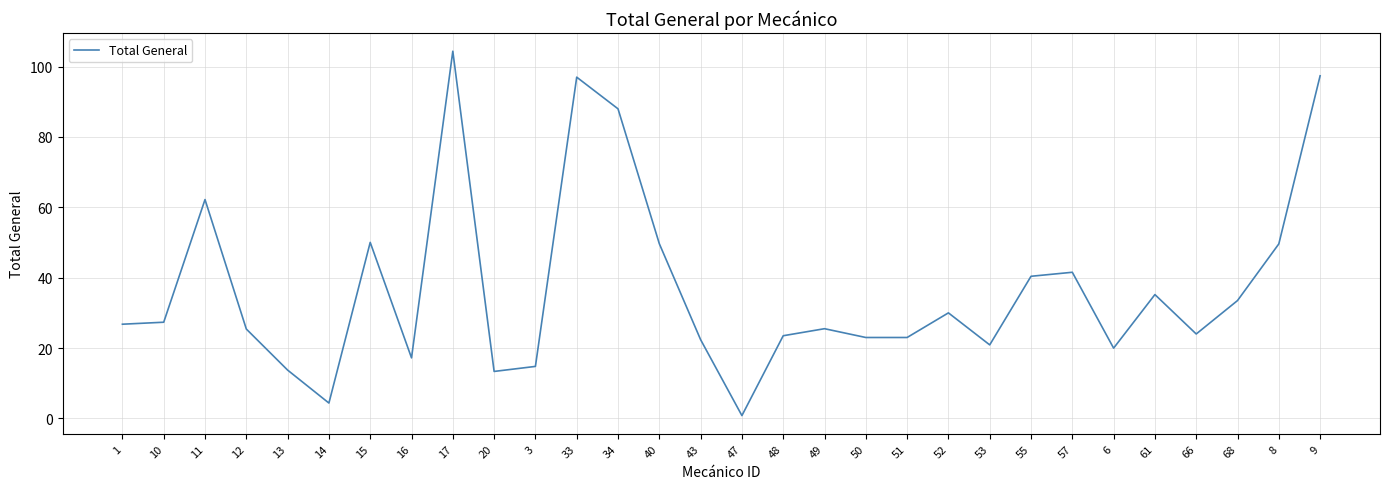

What position from the left is 11?

3